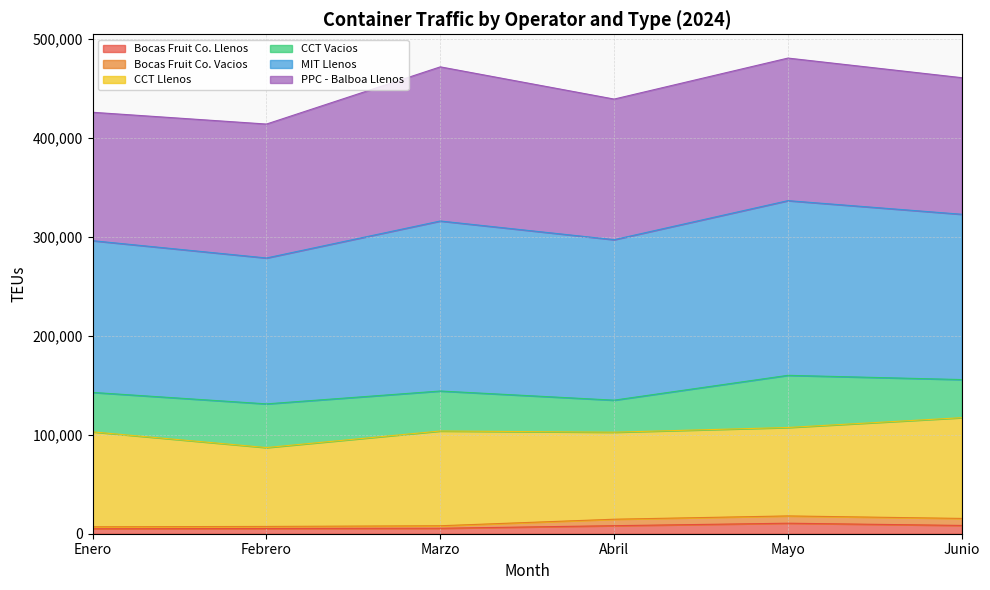

At which label does Bocas Fruit Co. Llenos first exceed 8128?

Mayo